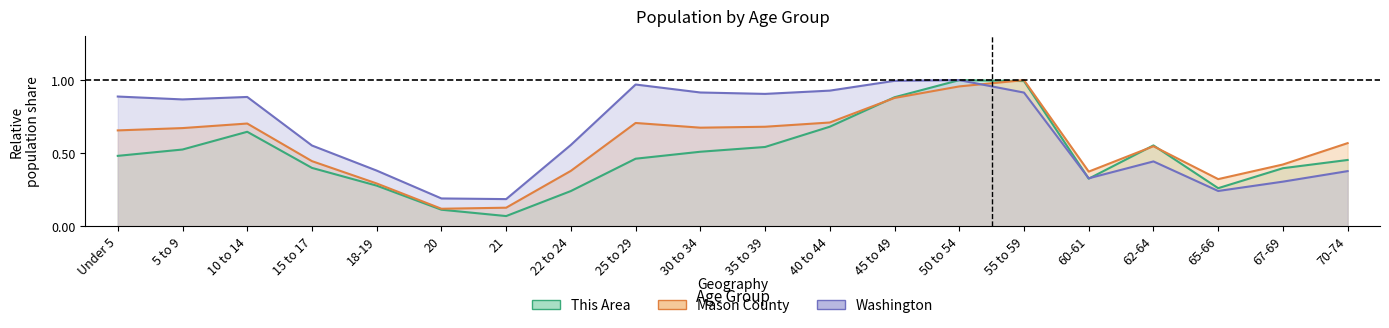

Reading left to right, list all the values displayed in this chart.

This Area: Under 5=0.5	5 to 9=0.5	10 to 14=0.6	15 to 17=0.4	18-19=0.3	20=0.1	21=0.1	22 to 24=0.2	25 to 29=0.5	30 to 34=0.5	35 to 39=0.5	40 to 44=0.7	45 to 49=0.9	50 to 54=1.0	55 to 59=1.0	60-61=0.3	62-64=0.6	65-66=0.3	67-69=0.4	70-74=0.5
Mason County: Under 5=0.7	5 to 9=0.7	10 to 14=0.7	15 to 17=0.4	18-19=0.3	20=0.1	21=0.1	22 to 24=0.4	25 to 29=0.7	30 to 34=0.7	35 to 39=0.7	40 to 44=0.7	45 to 49=0.9	50 to 54=1.0	55 to 59=1.0	60-61=0.4	62-64=0.5	65-66=0.3	67-69=0.4	70-74=0.6
Washington: Under 5=0.9	5 to 9=0.9	10 to 14=0.9	15 to 17=0.6	18-19=0.4	20=0.2	21=0.2	22 to 24=0.6	25 to 29=1.0	30 to 34=0.9	35 to 39=0.9	40 to 44=0.9	45 to 49=1.0	50 to 54=1.0	55 to 59=0.9	60-61=0.3	62-64=0.4	65-66=0.2	67-69=0.3	70-74=0.4